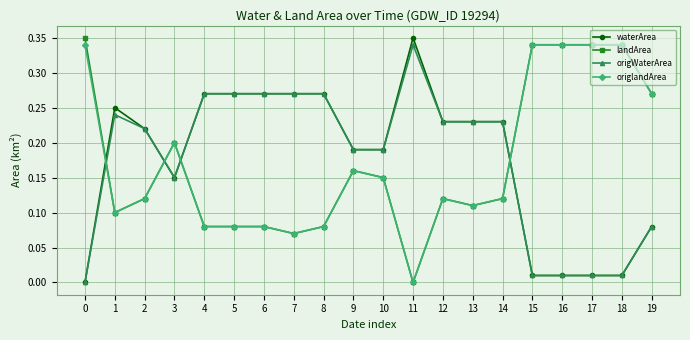

Where is the first local maximum for waterArea?

1